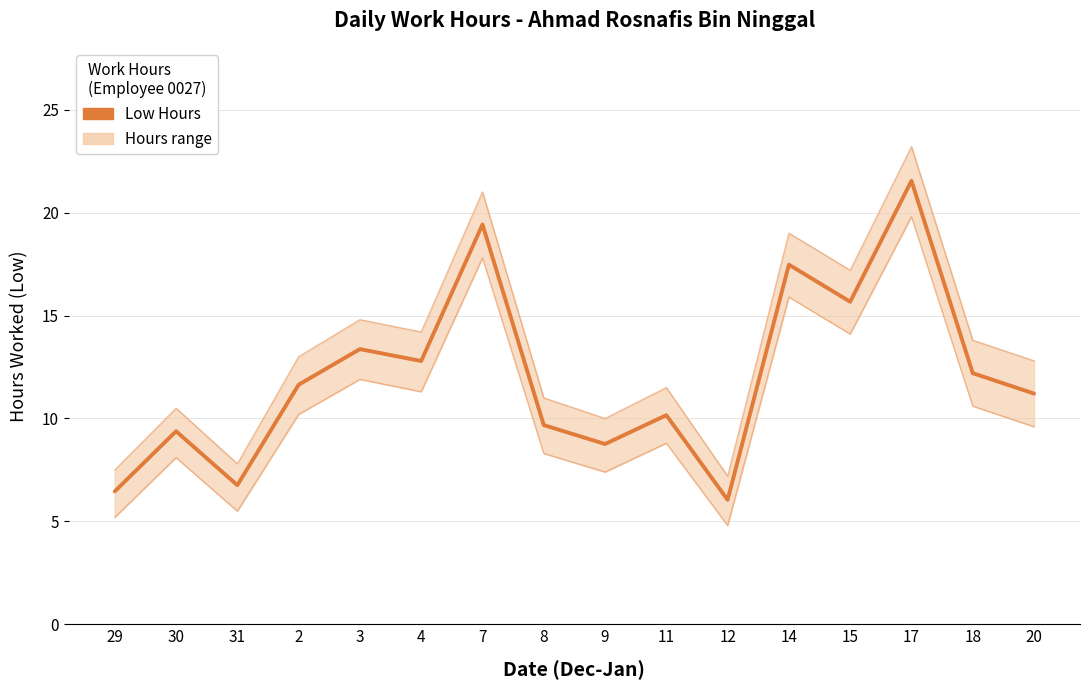

Which label corresponds to the largest value in the chart?

17